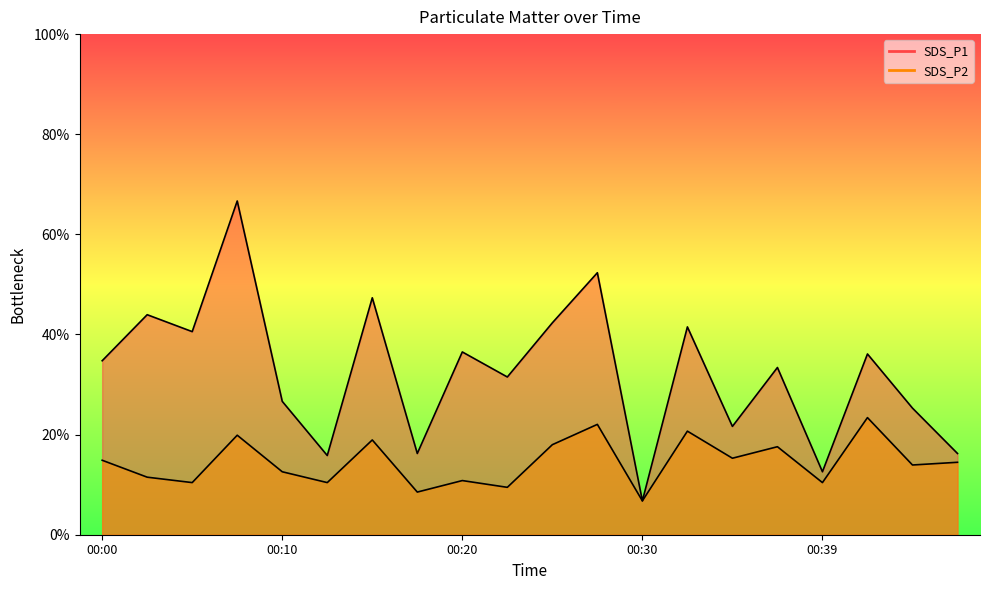

Where does the SDS_P2 series first go above 14?

00:00